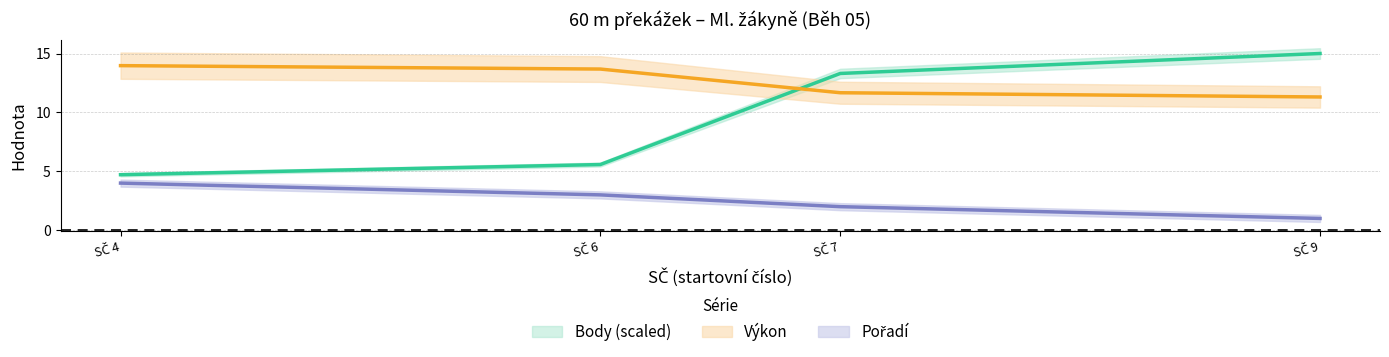

True or false: Body (scaled) – centre has a value of 18.5 at SČ 7.

False